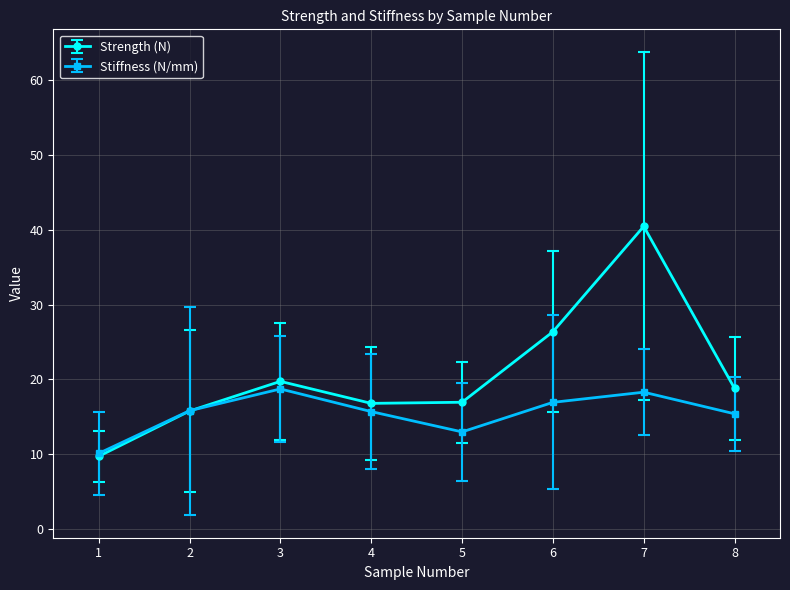

Which series has the widest spread of values?

Strength (N)